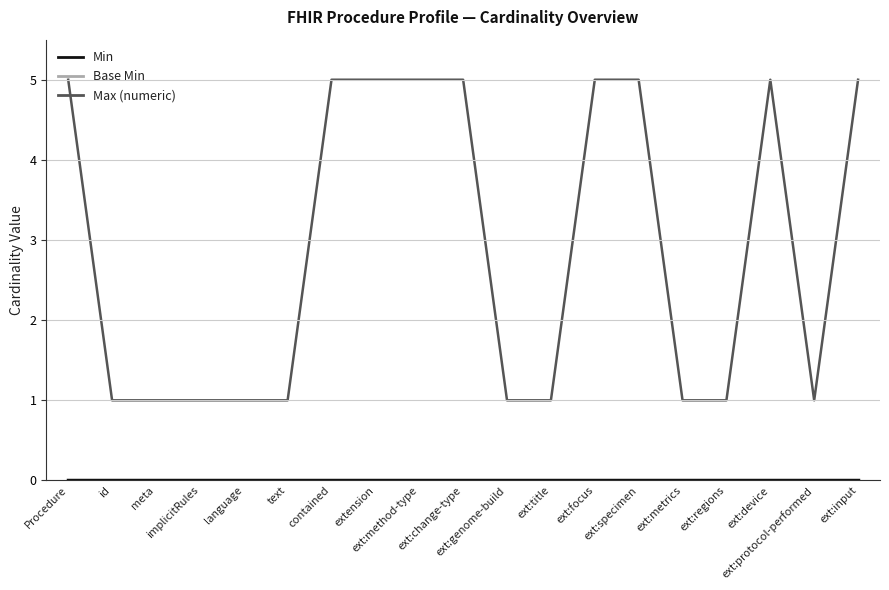

How many lines are shown in the chart?

3